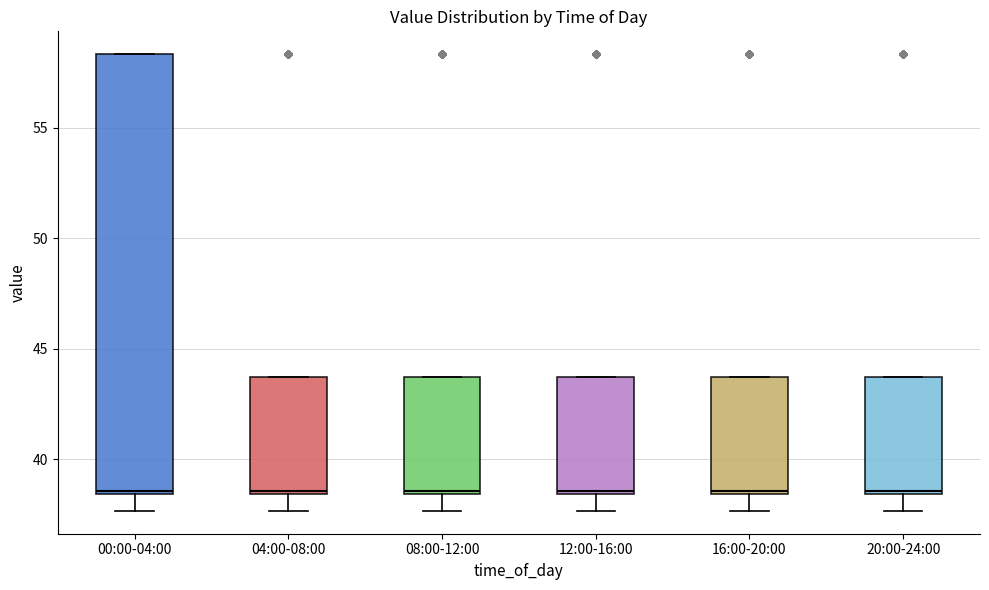

Reading left to right, read every box against the y-axis: the position of its median line, the range the box covers, and the ends of its whiskers. The values are not printed on the chart, so give them approximately, as read against the axis.

00:00-04:00: median 38.5 (just above the box's lower edge), box 38.5 to 58.5, whiskers 37.5 to 58.5
04:00-08:00: median 38.5 (just above the box's lower edge), box 38.5 to 43.5, whiskers 37.5 to 43.5
08:00-12:00: median 38.5 (just above the box's lower edge), box 38.5 to 43.5, whiskers 37.5 to 43.5
12:00-16:00: median 38.5 (just above the box's lower edge), box 38.5 to 43.5, whiskers 37.5 to 43.5
16:00-20:00: median 38.5 (just above the box's lower edge), box 38.5 to 43.5, whiskers 37.5 to 43.5
20:00-24:00: median 38.5 (just above the box's lower edge), box 38.5 to 43.5, whiskers 37.5 to 43.5